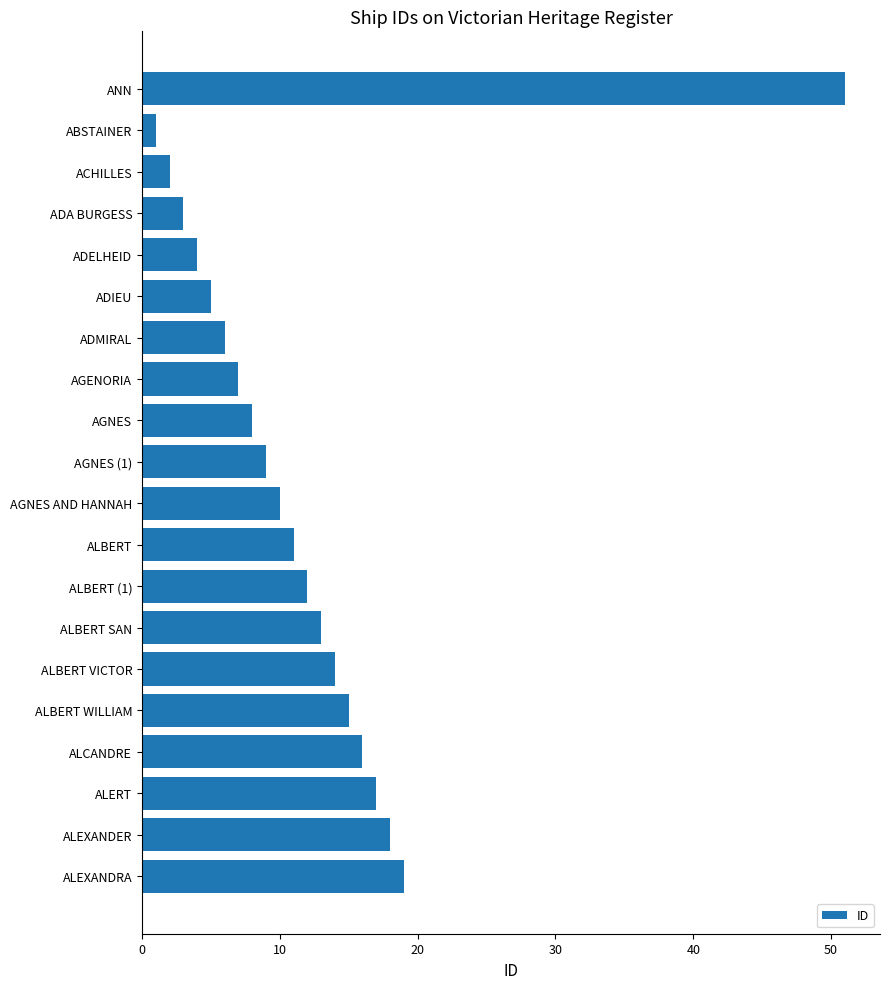

What is the change in value from ADIEU to ALCANDRE?

+11